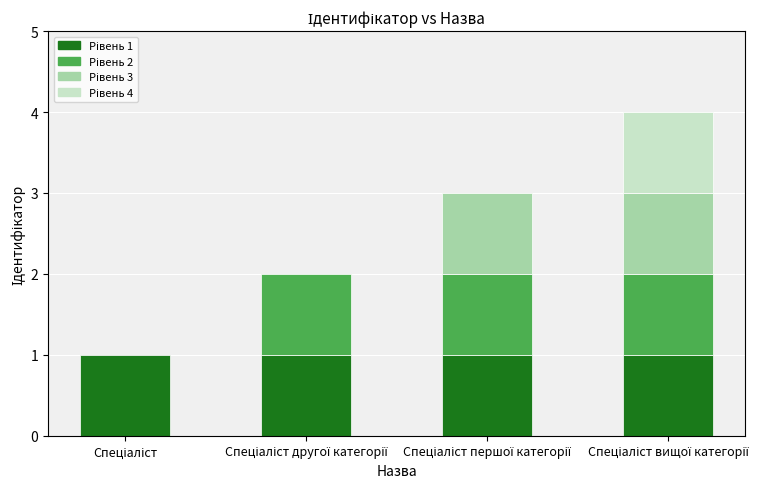

Rank the categories by value from highest to lowest.

Спеціаліст вищої категорії, Спеціаліст першої категорії, Спеціаліст другої категорії, Спеціаліст